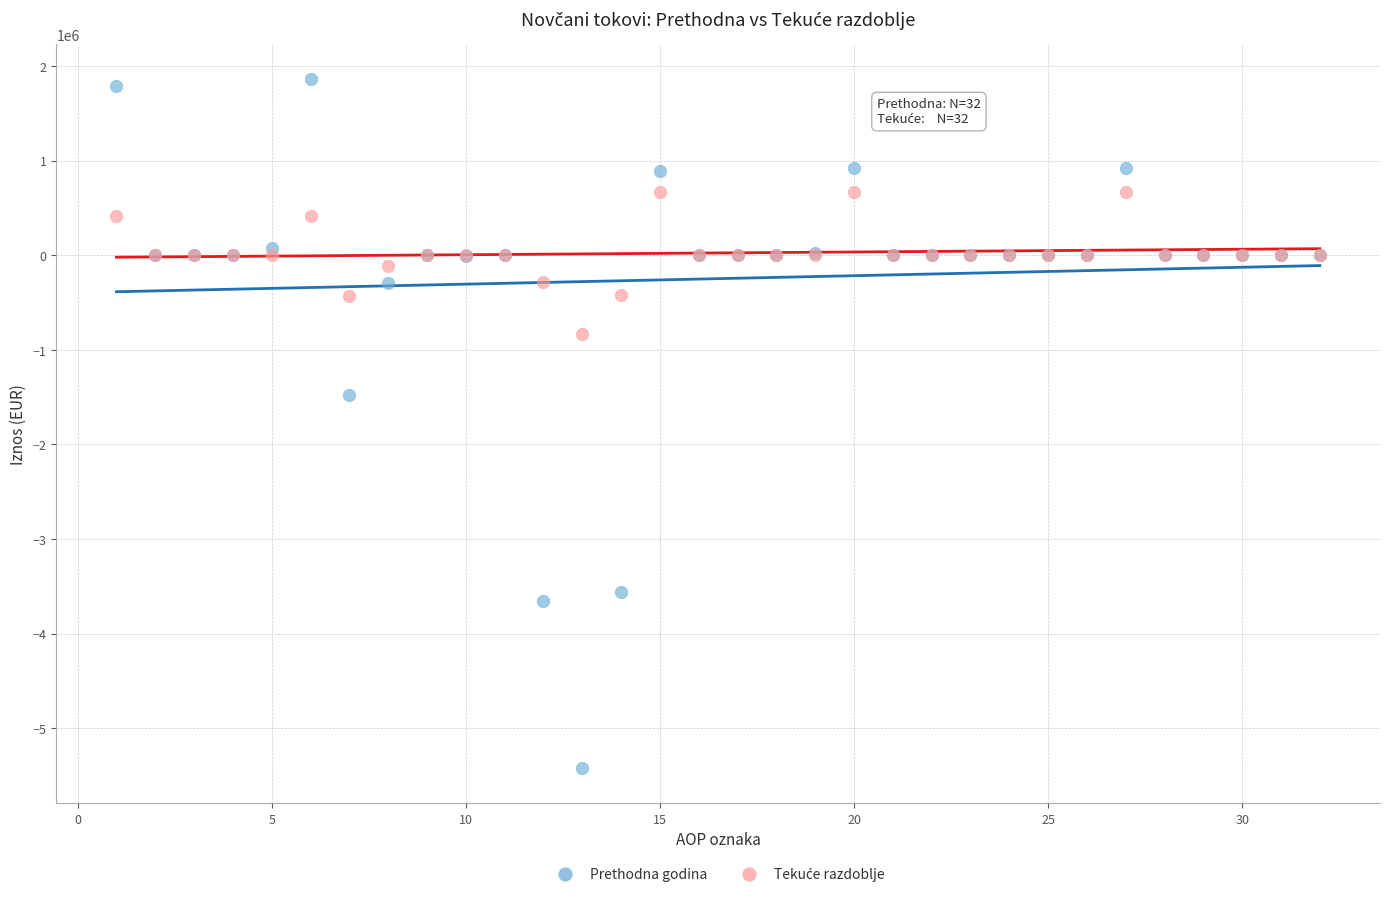

Across all series, what Y value is closest to -1781768?

-1474932